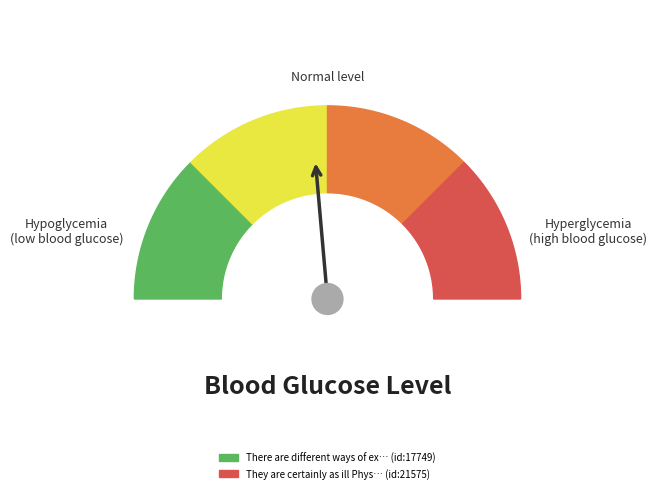

Which has a higher value, There are different ways of examining or They are certainly as ill Physicians?

They are certainly as ill Physicians